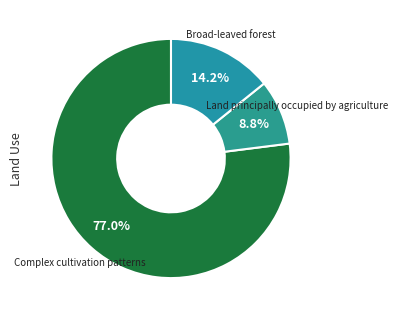

The Complex cultivation patterns slice represents 77% of the pie. True or false?

True